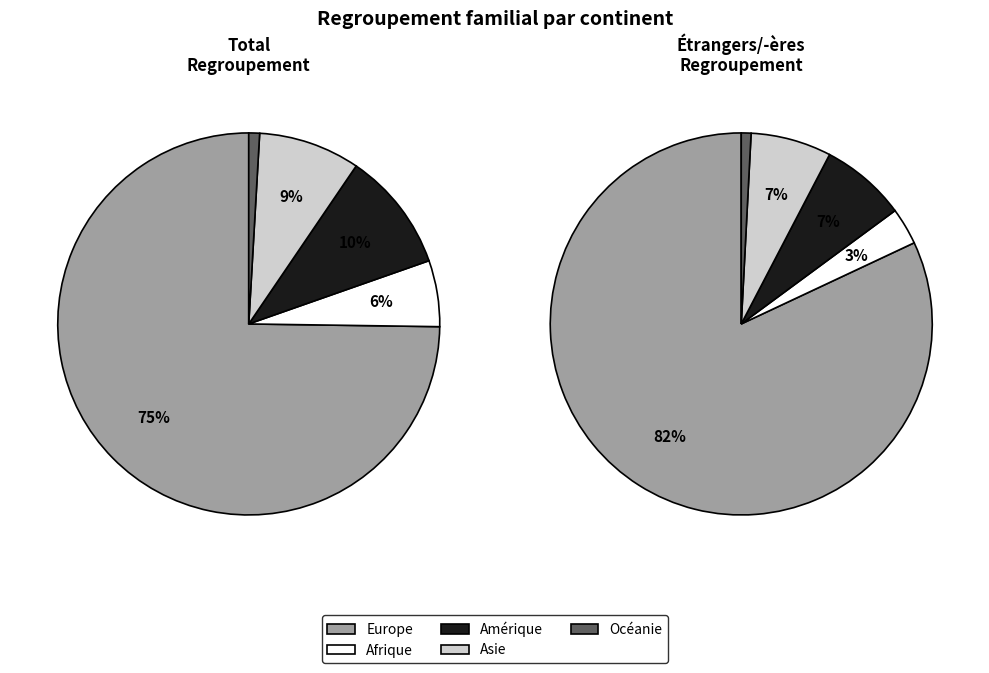

Count the number of slices in the pie.

5